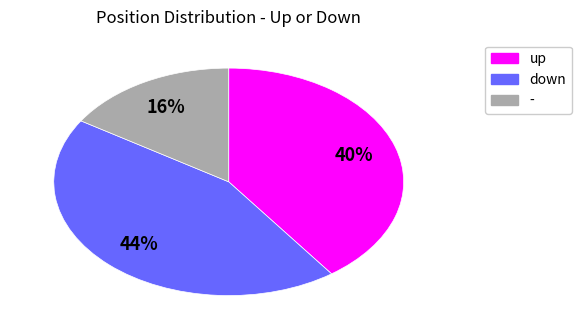

Is the sum of - and up greater than half?

Yes